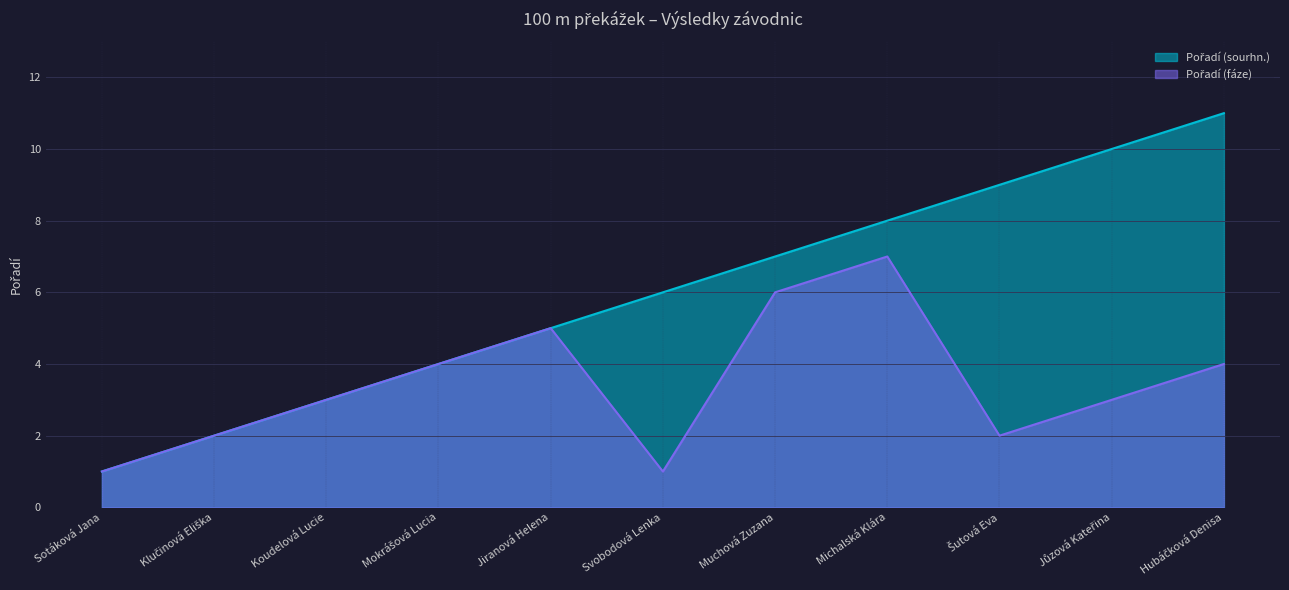

What is the total value across all series at Šutová Eva?

11